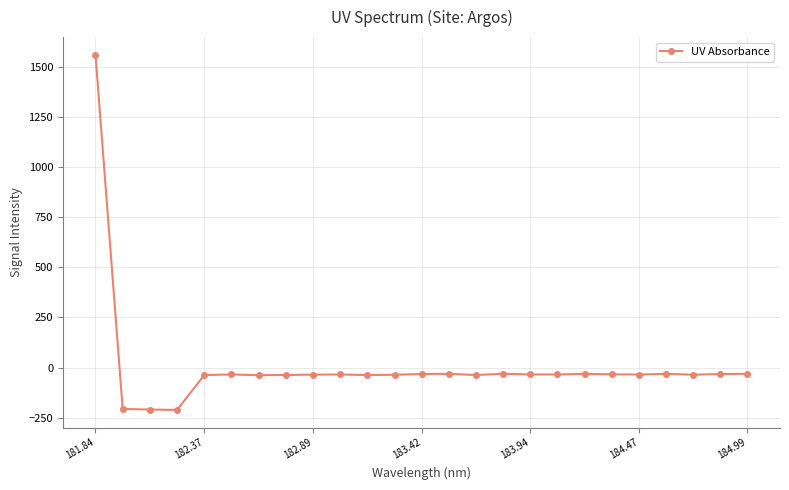

What is the sum of all values?

206.4